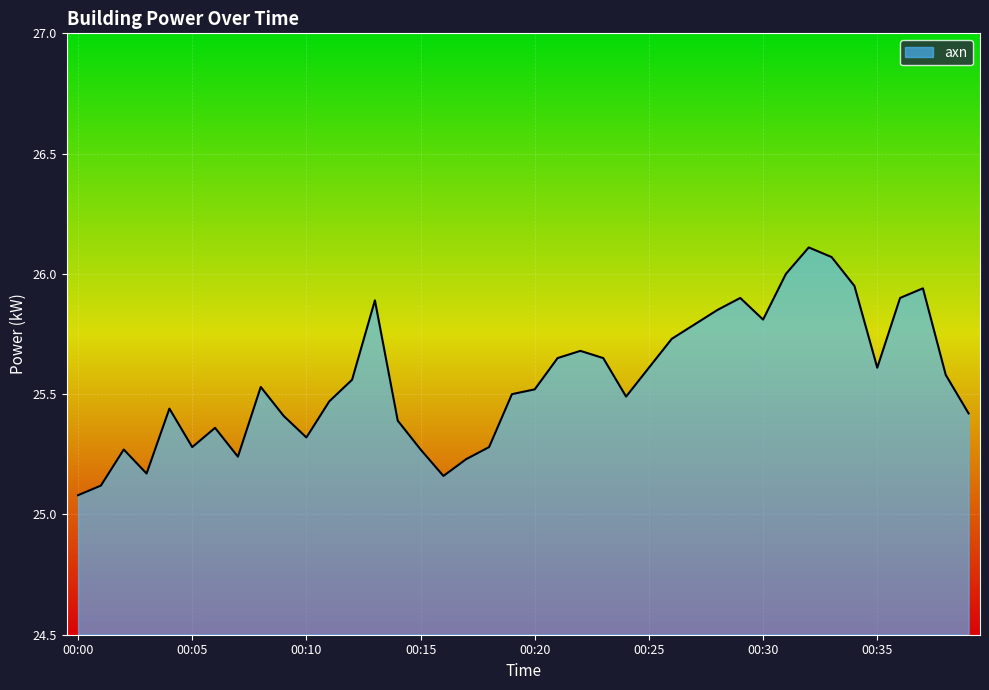

What is the minimum value shown in the chart?

25.1